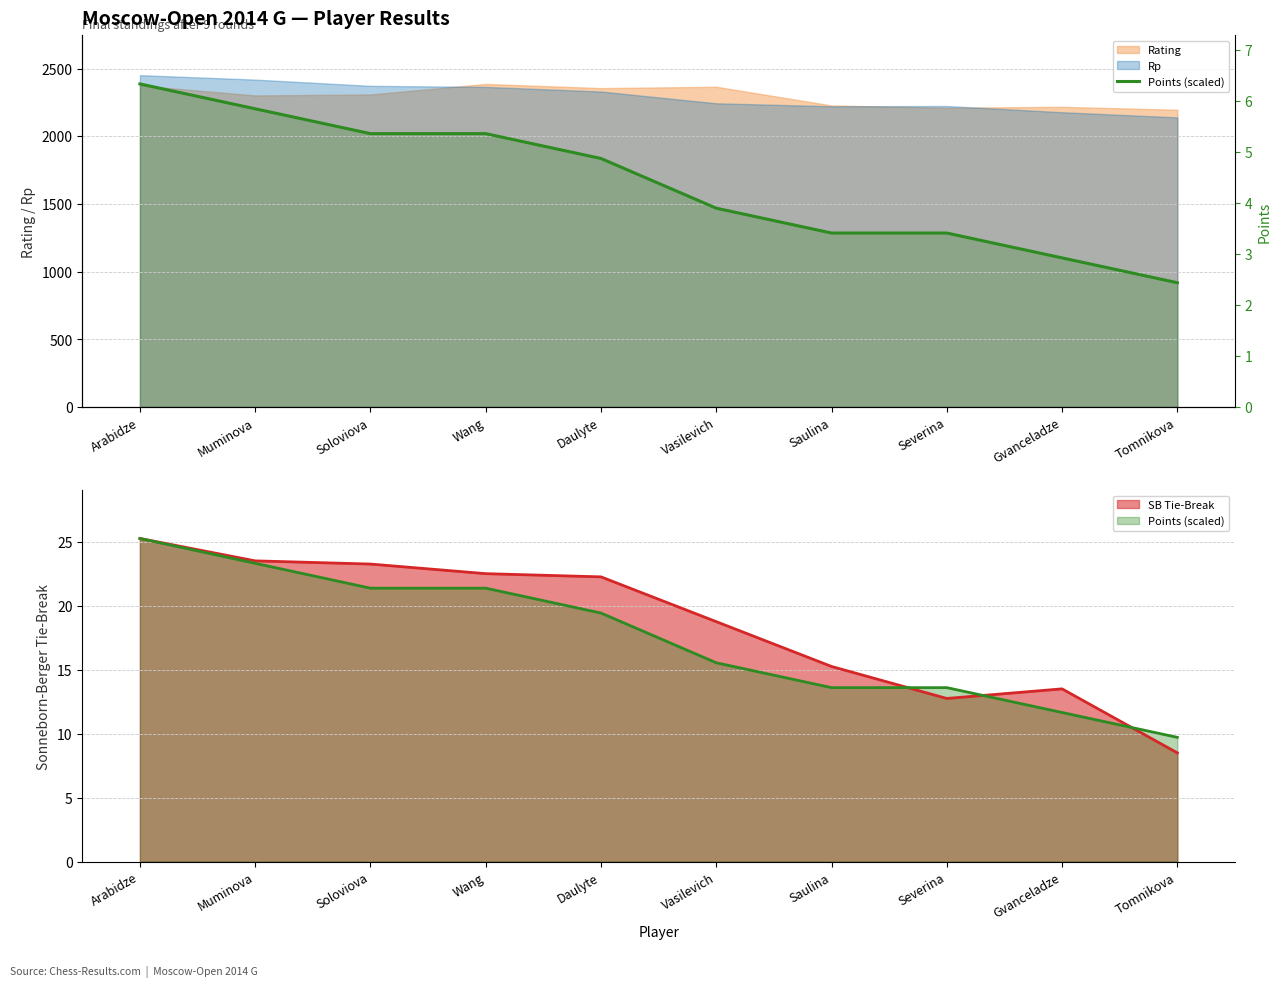

Which label corresponds to the smallest value in the chart?

Tomnikova